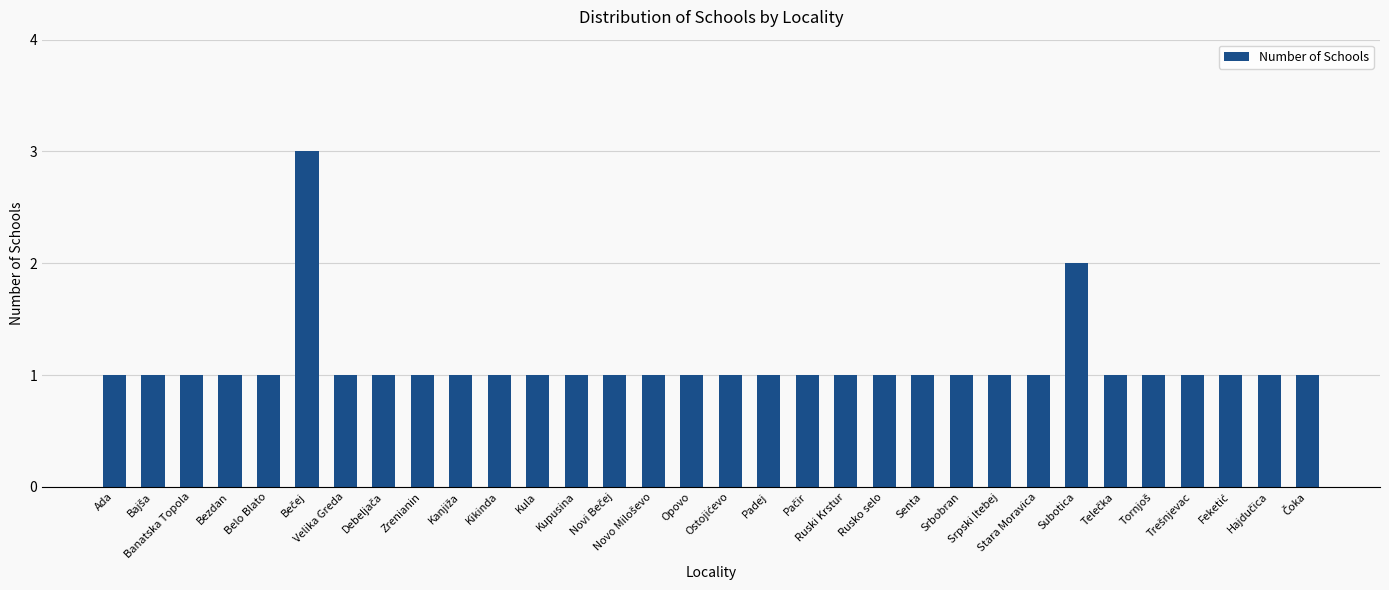

What is the ratio of the value at Kupusina to the value at Opovo?

1.0